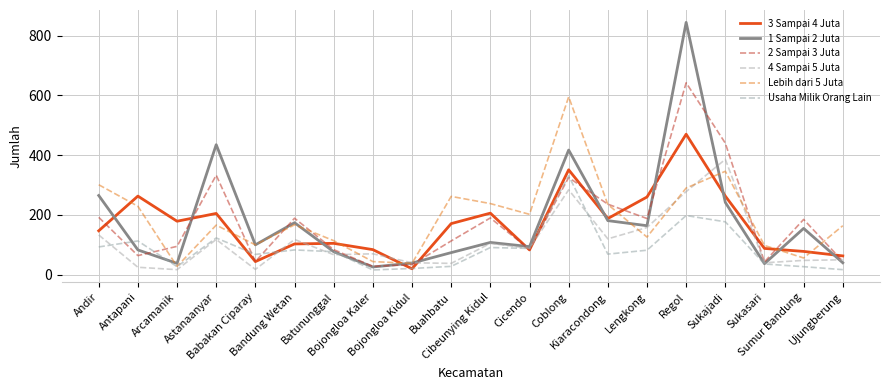

What is the sum of the 4 Sampai 5 Juta values at Batununggal and Buahbatu?

105